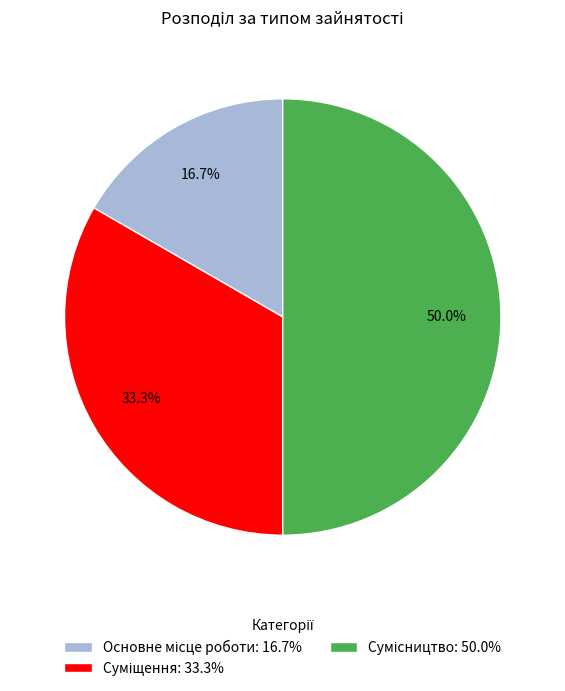

What percentage is the Суміщення slice, to the nearest percent?

33%